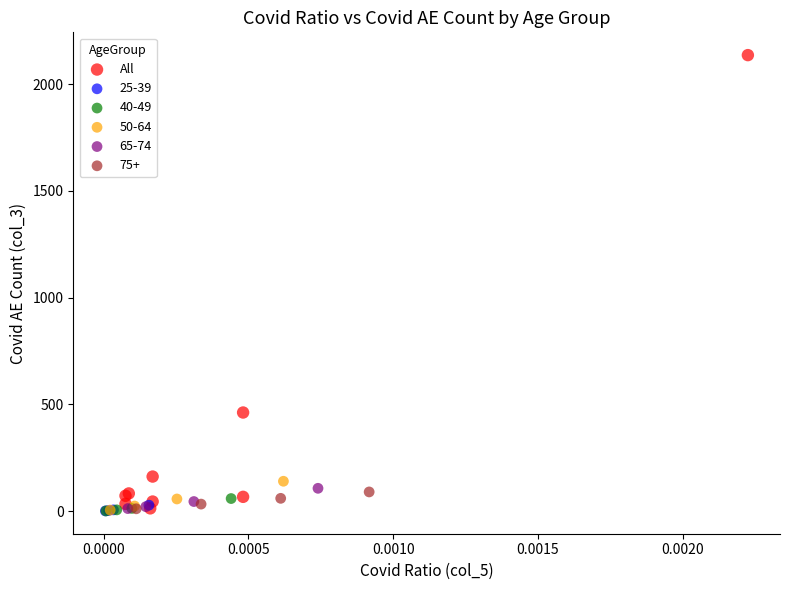

Which series contains the highest Y value?

All